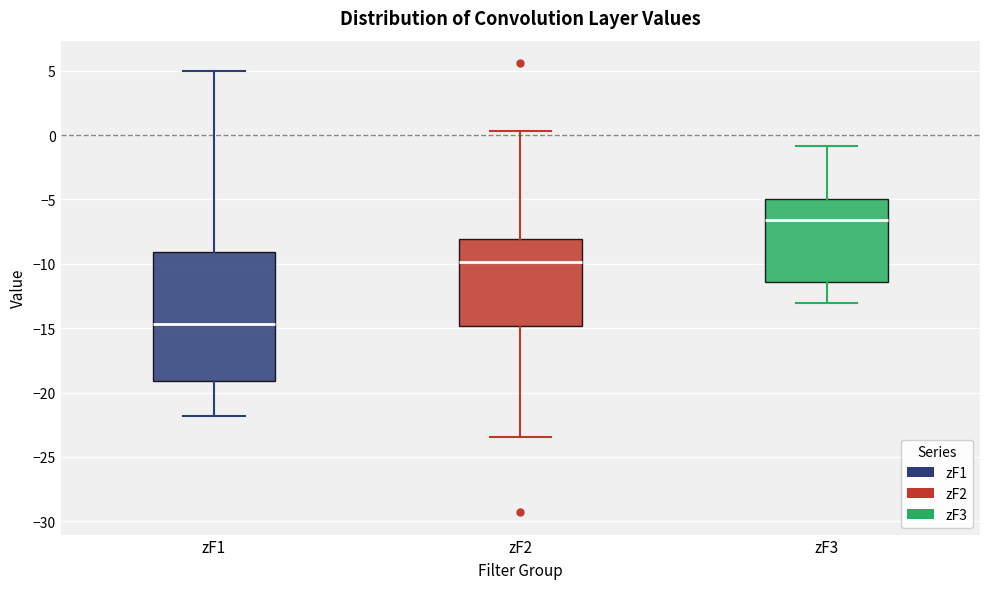

Where does the upper whisker of the box for zF1 end on the y-axis? The values are not printed on the chart, so give them approximately, as read against the axis.

5.0